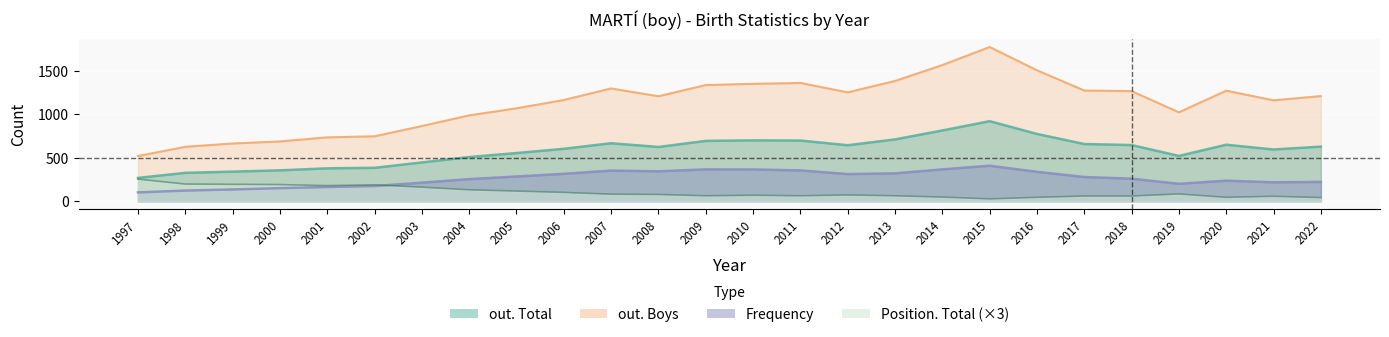

Is the value of out. Total at 2020 greater than the value of Frequency at 2019?

Yes